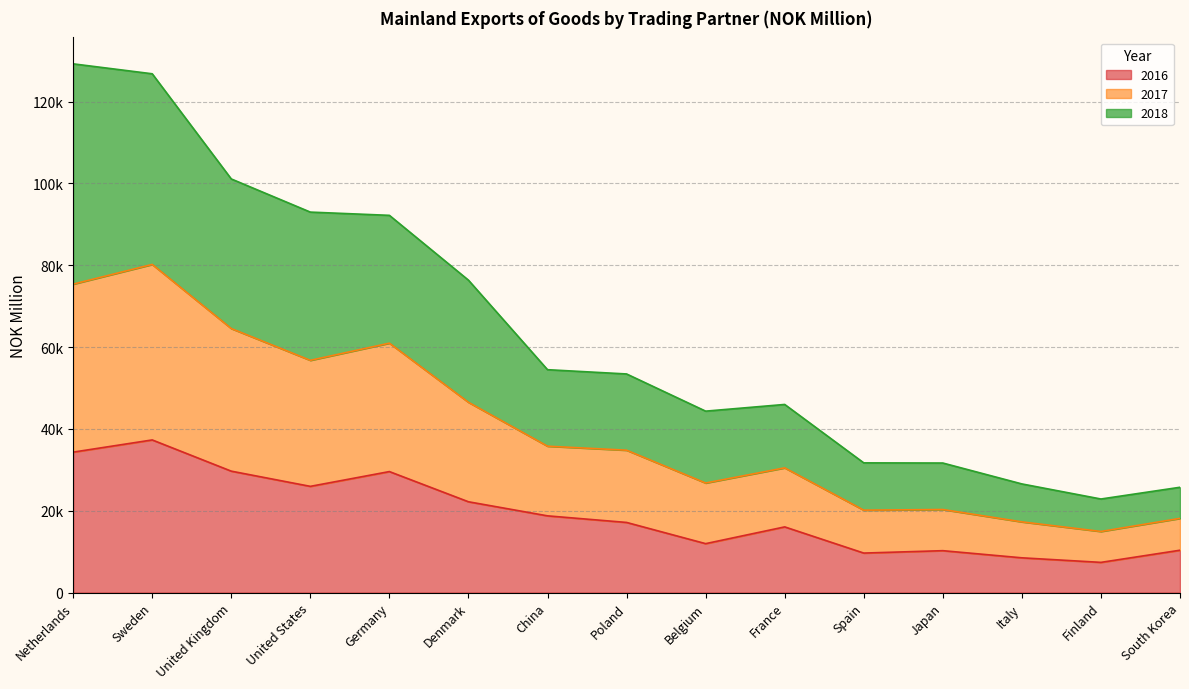

Rank the categories by 2017 value from lowest to highest.

Finland, South Korea, Italy, Japan, Spain, Belgium, France, Poland, China, Denmark, Germany, United States, United Kingdom, Sweden, Netherlands